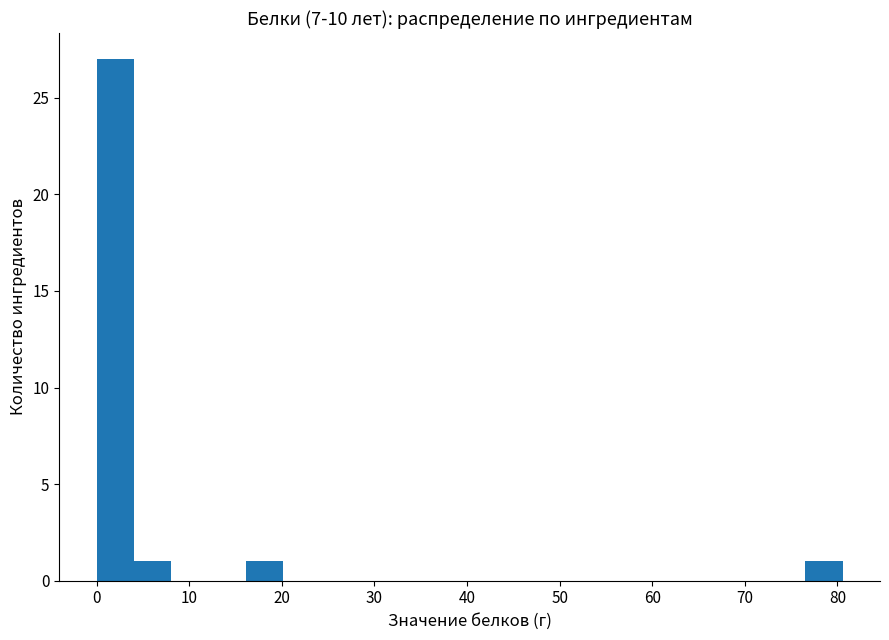

What is the height of the bar covering 4 to 8 on the x-axis? Neither the bar edges nor the heights are printed on the chart, so give them approximately, as read against the axes.

1